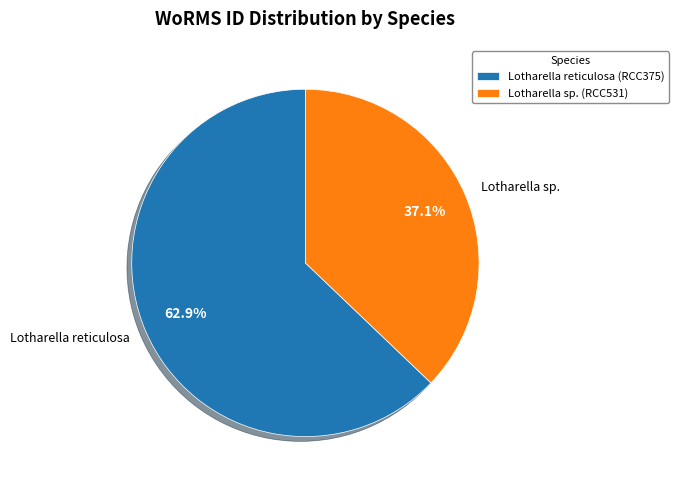

How many slices are in this pie chart?

2